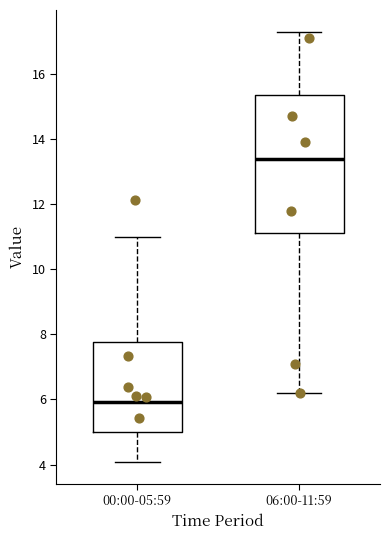

Reading left to right, read every box against the y-axis: the position of its median line, the range the box covers, and the ends of its whiskers. The values are not printed on the chart, so give them approximately, as read against the axis.

00:00-05:59: median 6.0, box 5.0 to 7.8, whiskers 4.0 to 11.0
06:00-11:59: median 13.4, box 11.2 to 15.4, whiskers 6.2 to 17.4